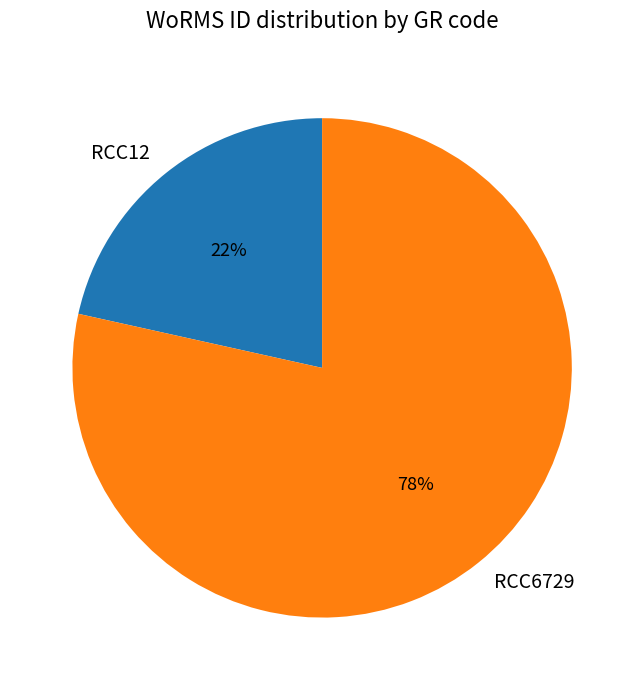

Which slice is the smallest?

RCC12